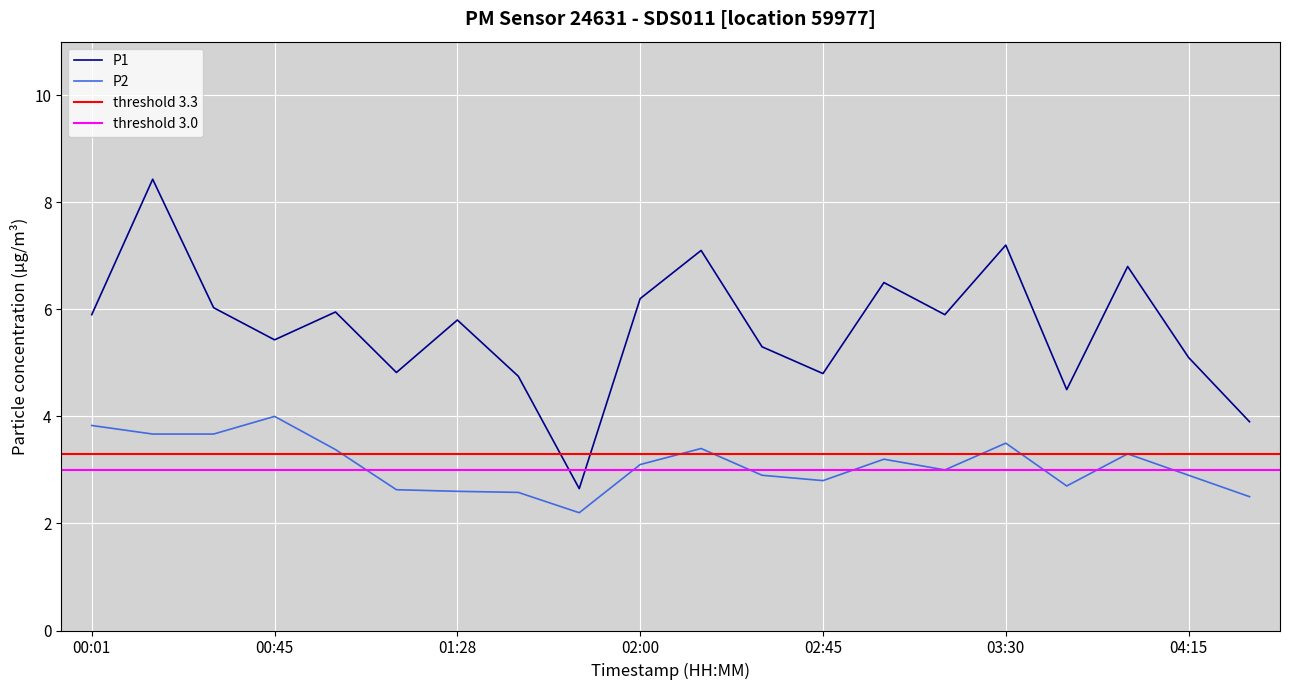

At which label does P1 reach its peak?

00:16